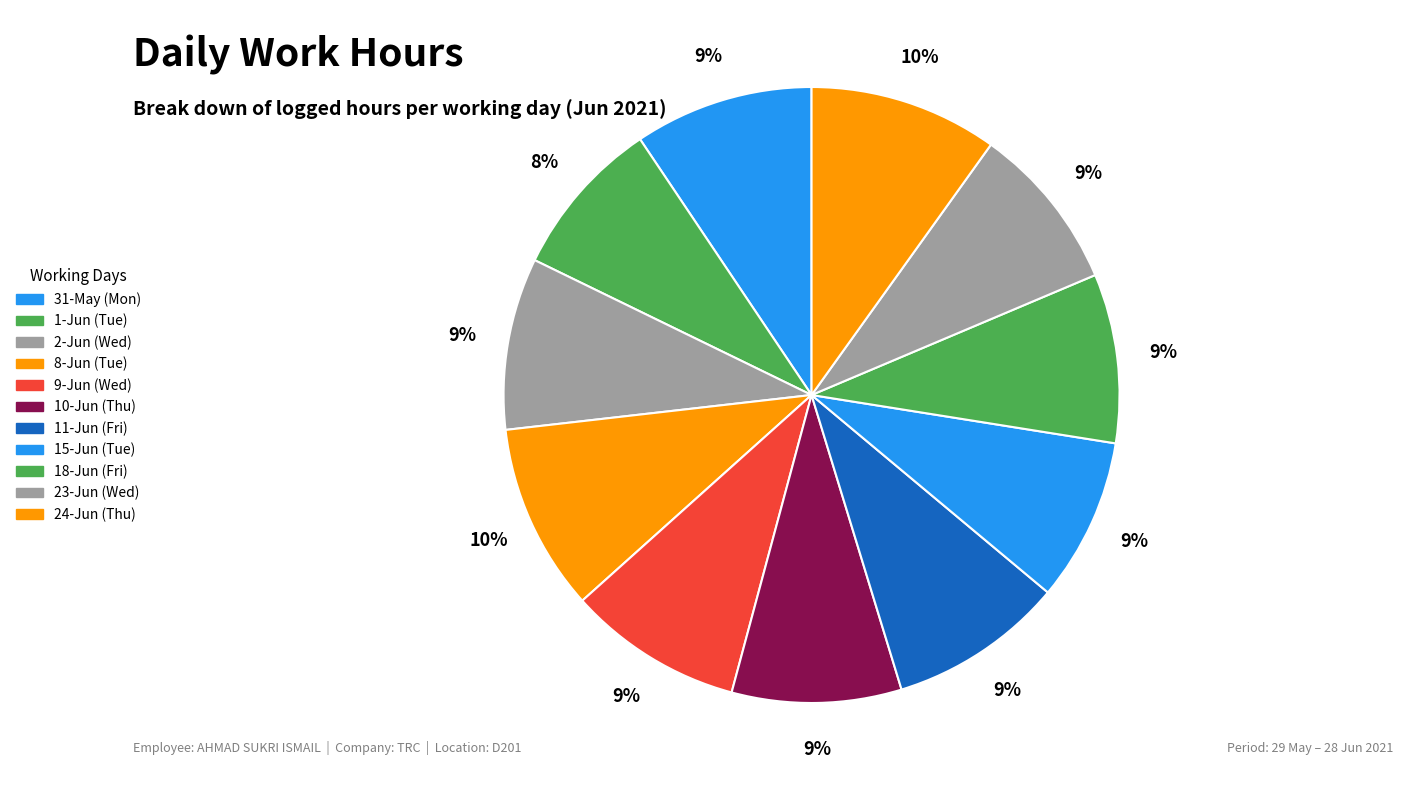

How many slices are in this pie chart?

11